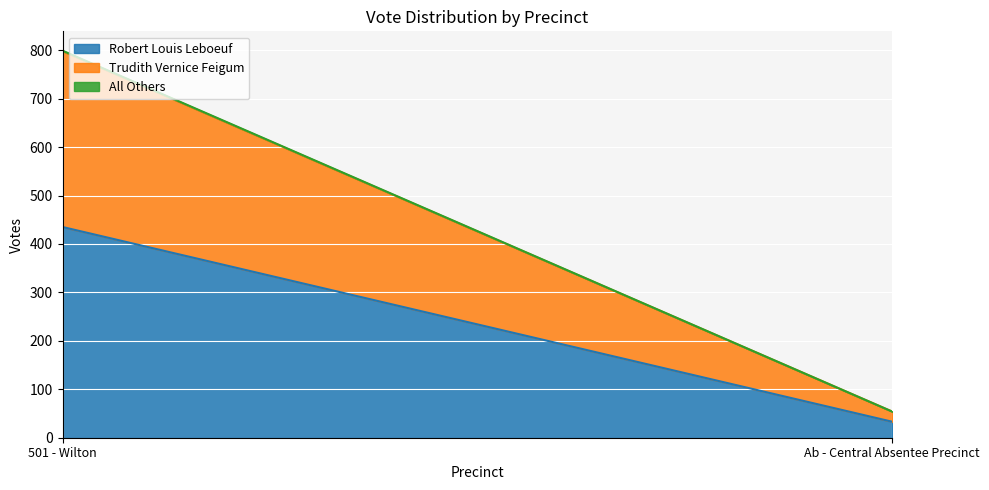

List the labels in order of All Others value, largest first.

501 - Wilton, Ab - Central Absentee Precinct